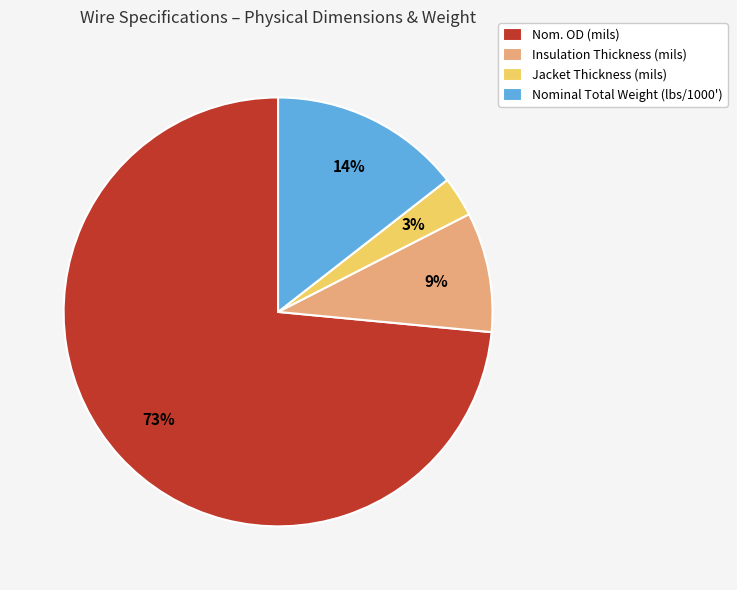

To the nearest percent, what is the combined percentage of Insulation Thickness (mils) and Jacket Thickness (mils)?

12%